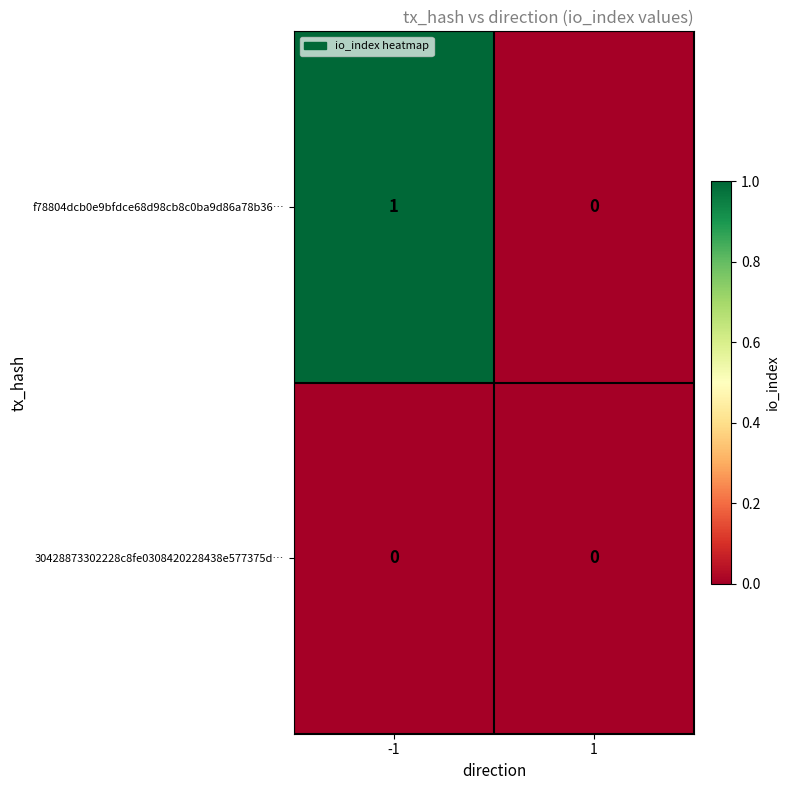

Which series changed the most between -1 and 1?

f78804dcb0e9bfdce68d98cb8c0ba9d86a78b36…